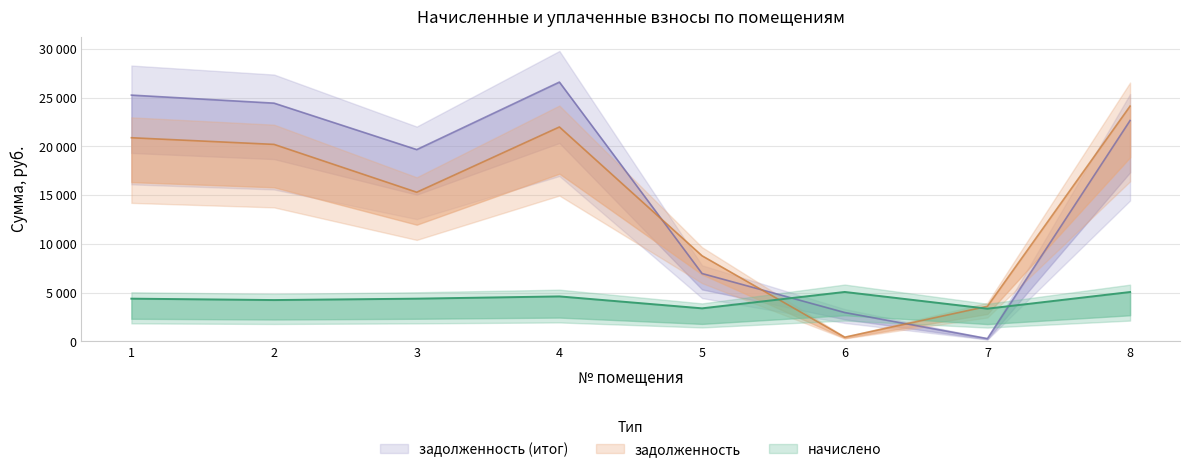

What is the difference between the highest and lowest values at 7?

3312.9